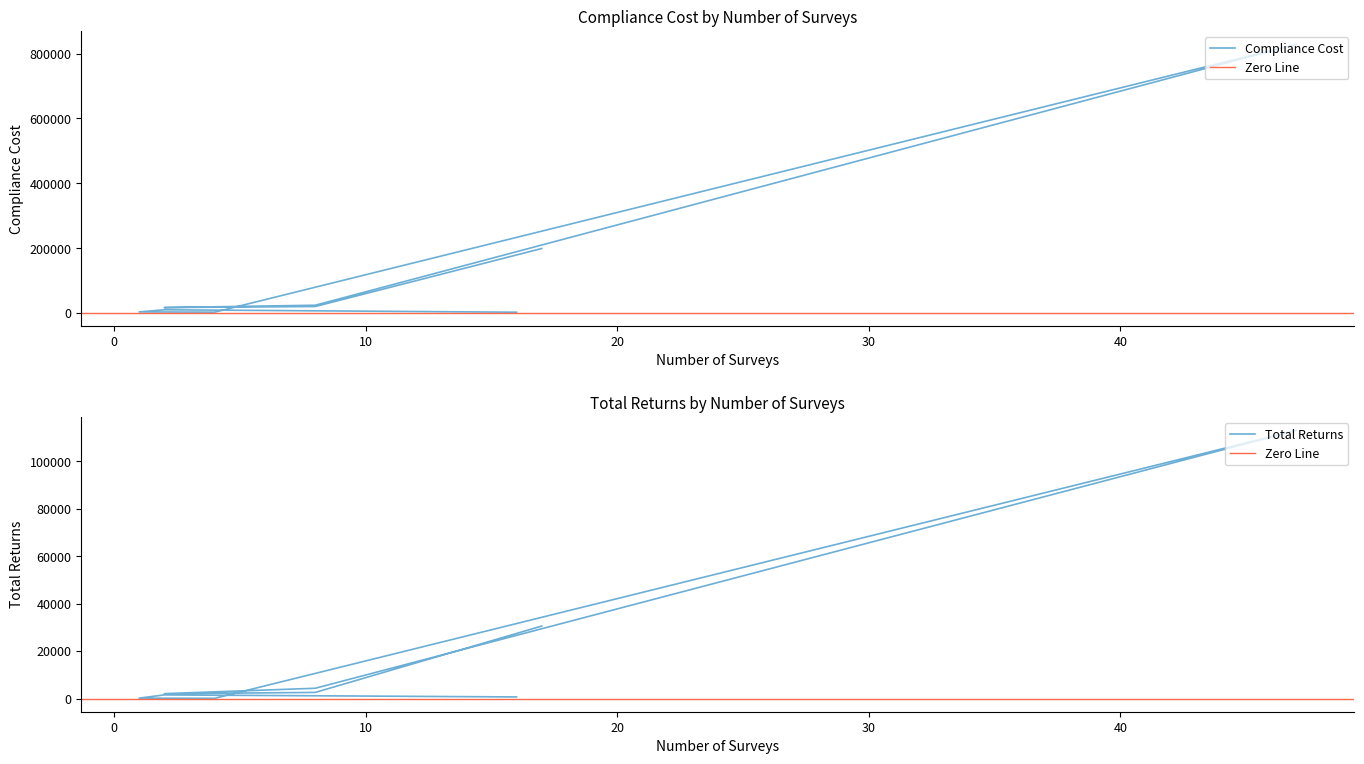

How many interior local peaks does the Compliance Cost series have?

2